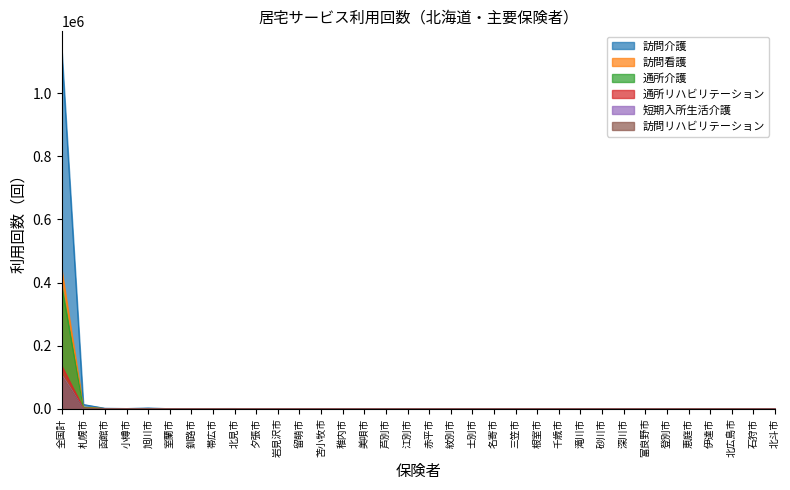

Reading left to right, transcribe all the data shown in this chart.

訪問介護: 1139401	13229	1289	487	2071	77	472	507	581	9	191	49	199	36	73	0	315	0	2	203	32	25	179	212	14	0	9	88	24	70	19	175	63	23
訪問看護: 441136	4774	365	91	182	51	50	156	93	5	34	4	34	18	1	0	150	0	3	13	9	5	24	121	13	32	12	12	16	96	5	77	72	39
通所介護: 387570	3033	339	191	338	20	86	325	92	0	29	3	154	0	0	0	64	0	12	8	20	12	30	109	28	21	33	0	0	75	23	69	21	70
通所リハビリテーション: 135708	1332	175	89	72	7	103	118	35	0	61	0	61	60	0	3	26	0	10	19	7	0	16	42	5	0	0	0	4	58	8	46	22	51
短期入所生活介護: 106335	670	252	48	50	23	36	56	34	0	74	0	74	0	0	0	15	0	4	50	0	68	0	2	0	12	0	11	0	2	0	30	12	0
訪問リハビリテーション: 104245	1310	242	78	315	66	39	100	93	8	18	0	18	8	0	14	60	0	0	29	14	0	24	16	8	0	0	58	26	106	48	90	3	16